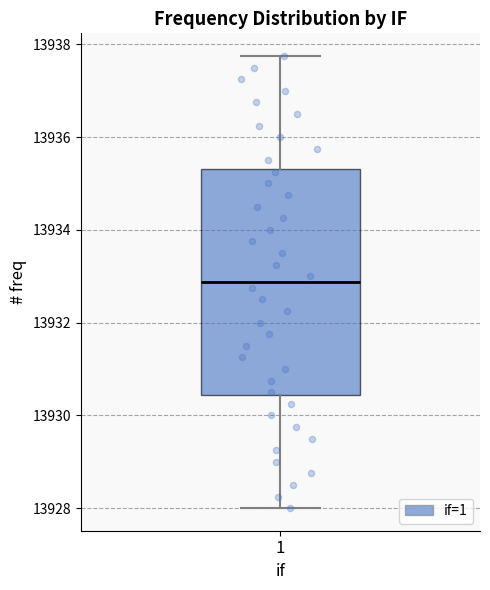

Transcribe this box plot: give where the median line is, the range the box spans, and where the two whiskers end, as read against the y-axis. The values are not printed on the chart, so give them approximately, as read against the axis.

median 13932.8, box 13930.4 to 13935.4, whiskers 13928.0 to 13937.8